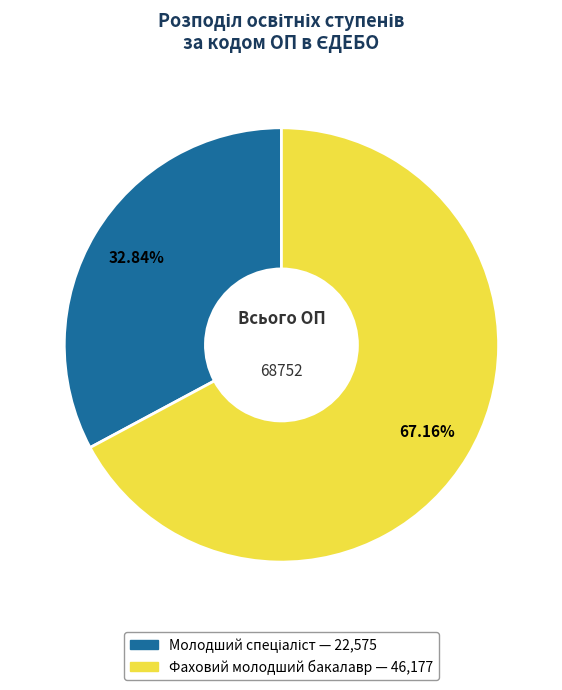

What is the largest slice in the pie chart?

Фаховий молодший бакалавр